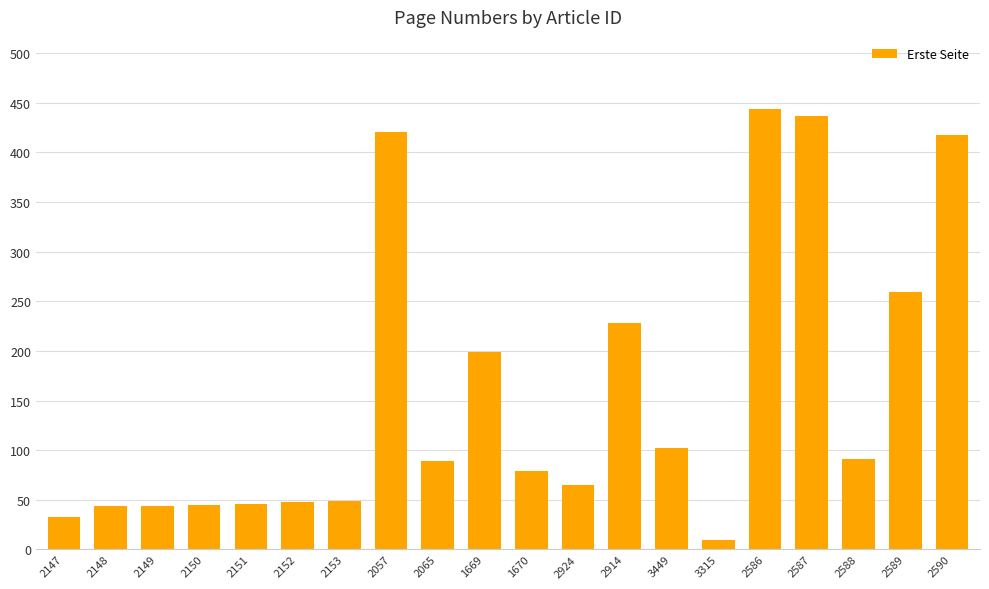

What is the difference between the maximum and second lowest values?

411